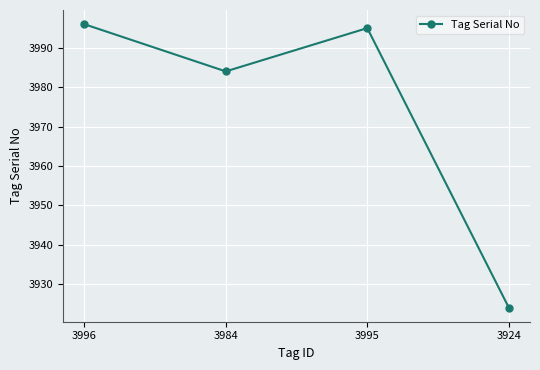

What is the difference between the second highest and second lowest values?

11